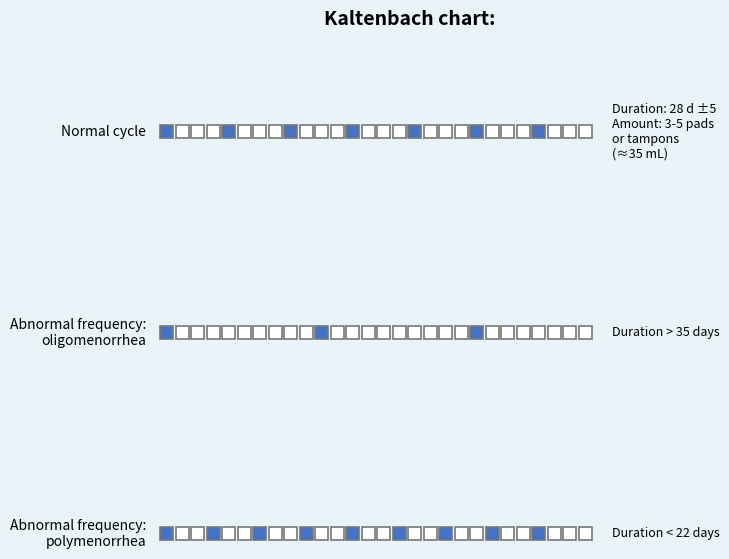

Is the value of Oligomenorrhea at 18 greater than the value of Polymenorrhea at 21?

No